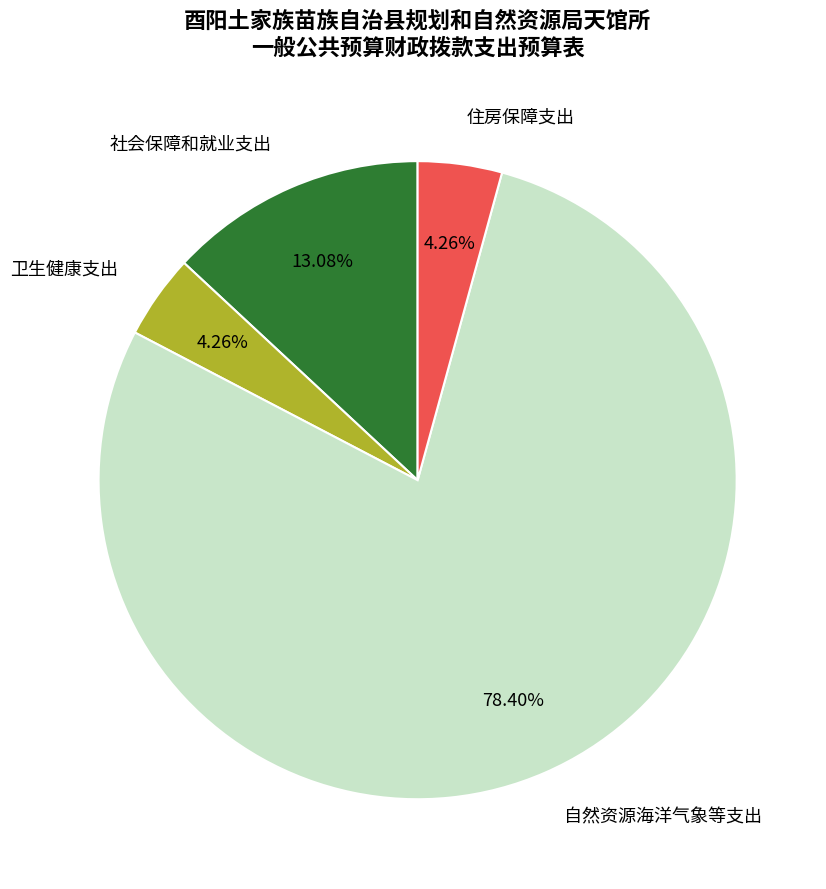

True or false: 住房保障支出 accounts for 4% of the total.

True